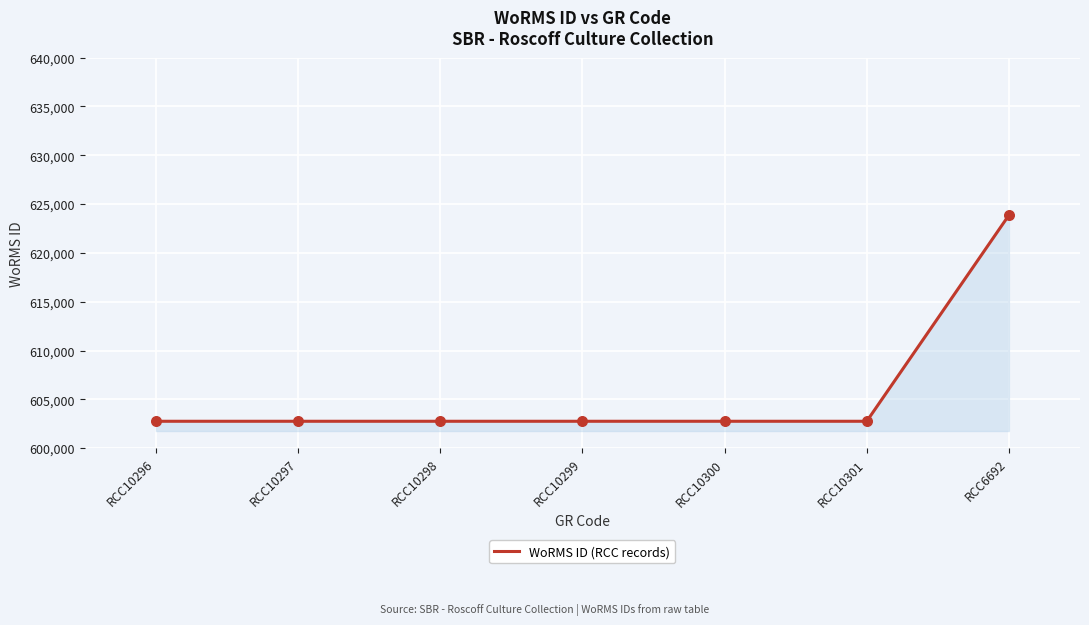

What is the change in value from RCC10297 to RCC6692?

+21115